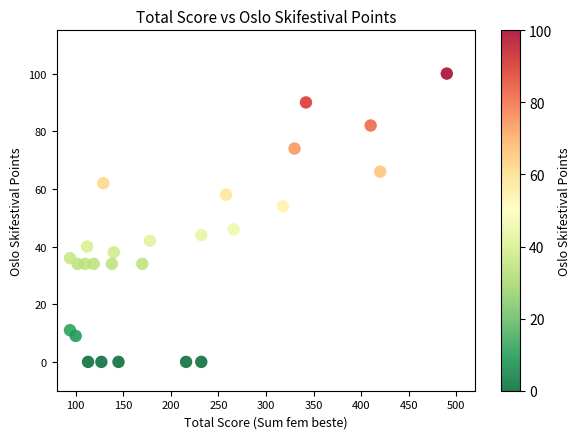

What is the range of X values (max minus min)?

396